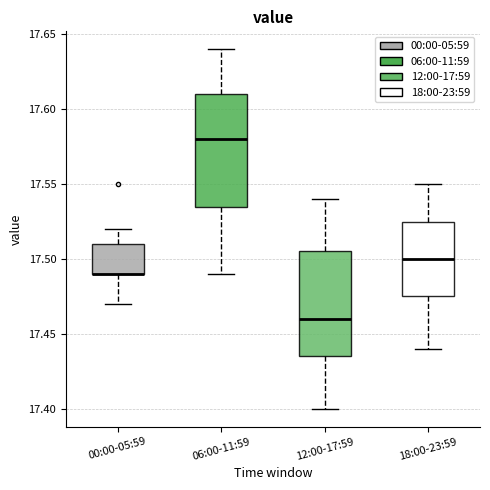

Where is the lower edge of the box for 06:00-11:59 on the y-axis? The values are not printed on the chart, so give them approximately, as read against the axis.

17.535